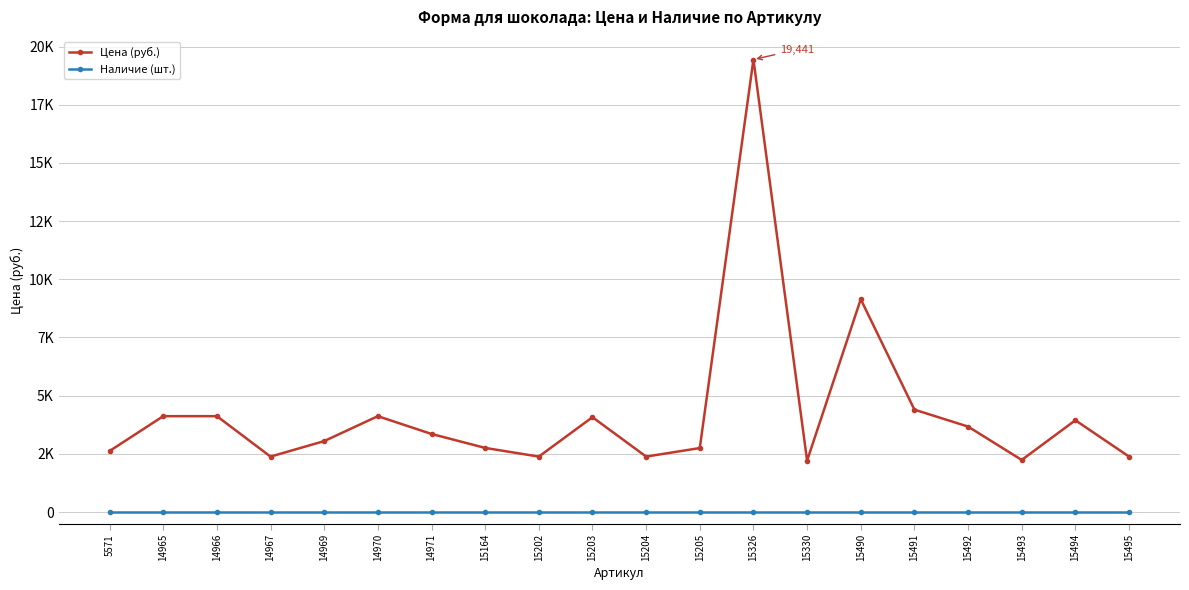

Is this an area chart (filled region under the line)?

No